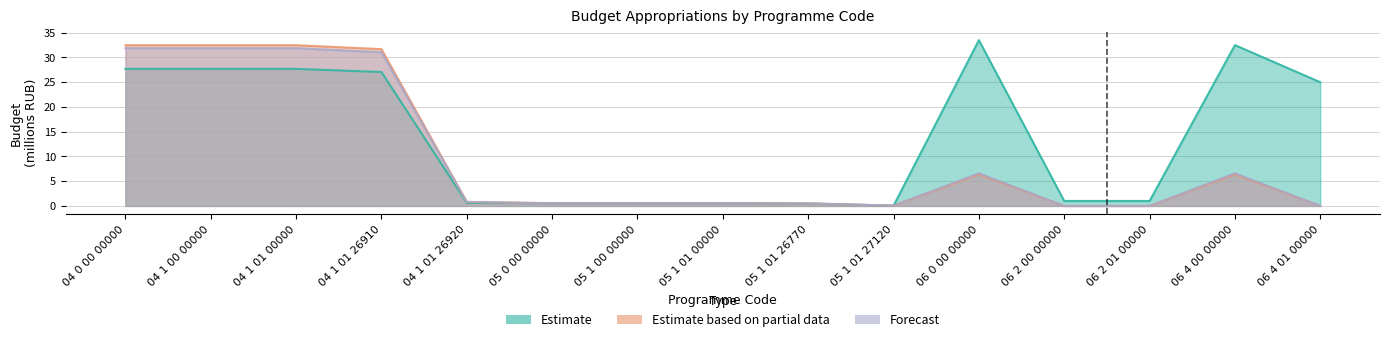

At how many categories does at least one series exceed 15?

7